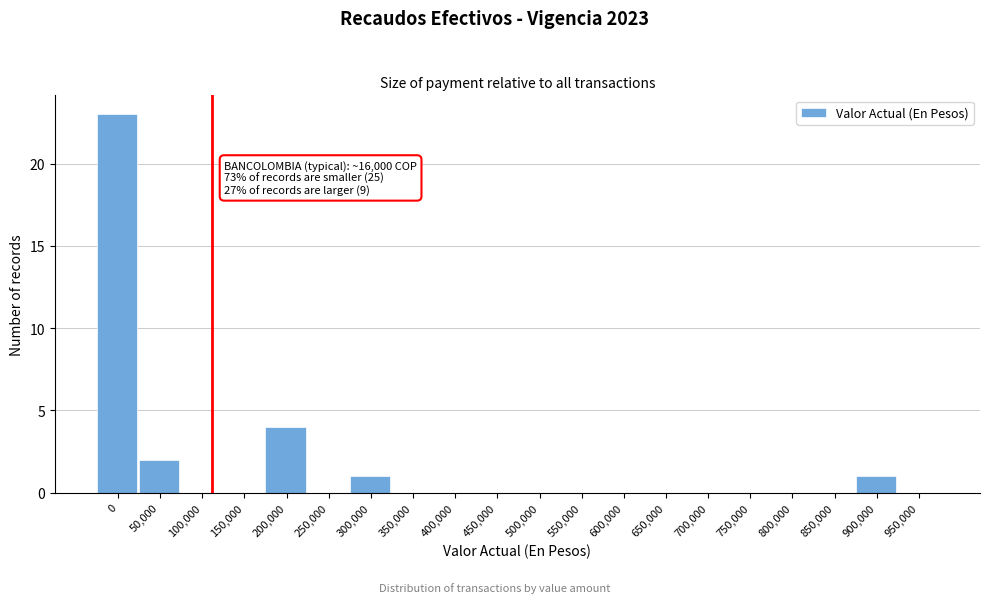

Reading left to right, transcribe all the data shown in this chart.

0=23	50,000=2	100,000=0	150,000=0	200,000=4	250,000=0	300,000=1	350,000=0	400,000=0	450,000=0	500,000=0	550,000=0	600,000=0	650,000=0	700,000=0	750,000=0	800,000=0	850,000=0	900,000=1	950,000=0